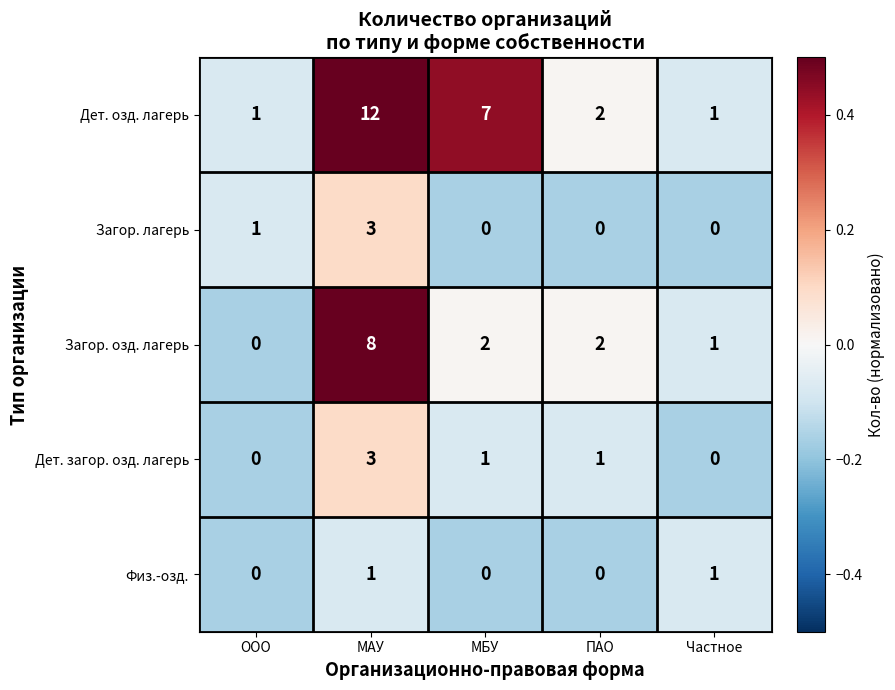

True or false: Физ.-озд. has a value of 1 at Частное.

True